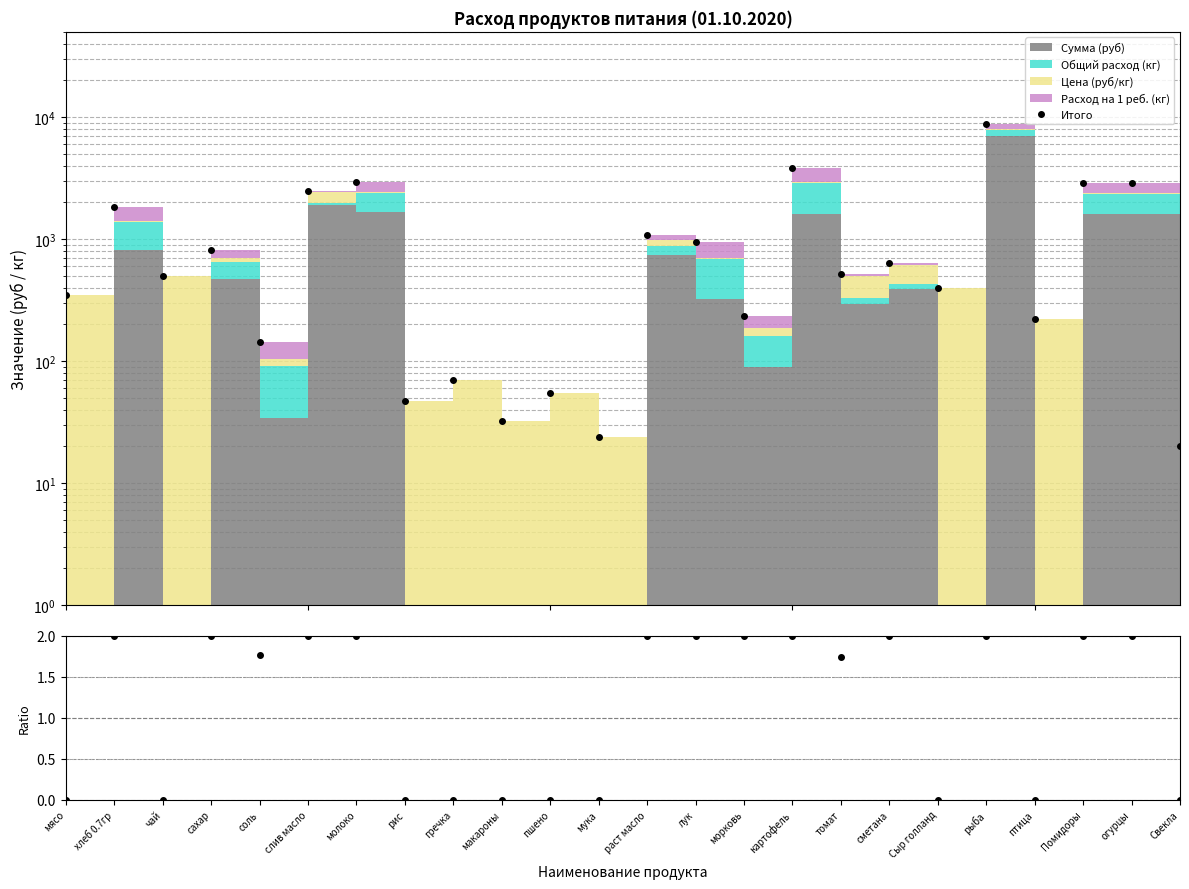

True or false: Сумма+Расход / Цена+1реб has more than 2 interior local peaks.

True